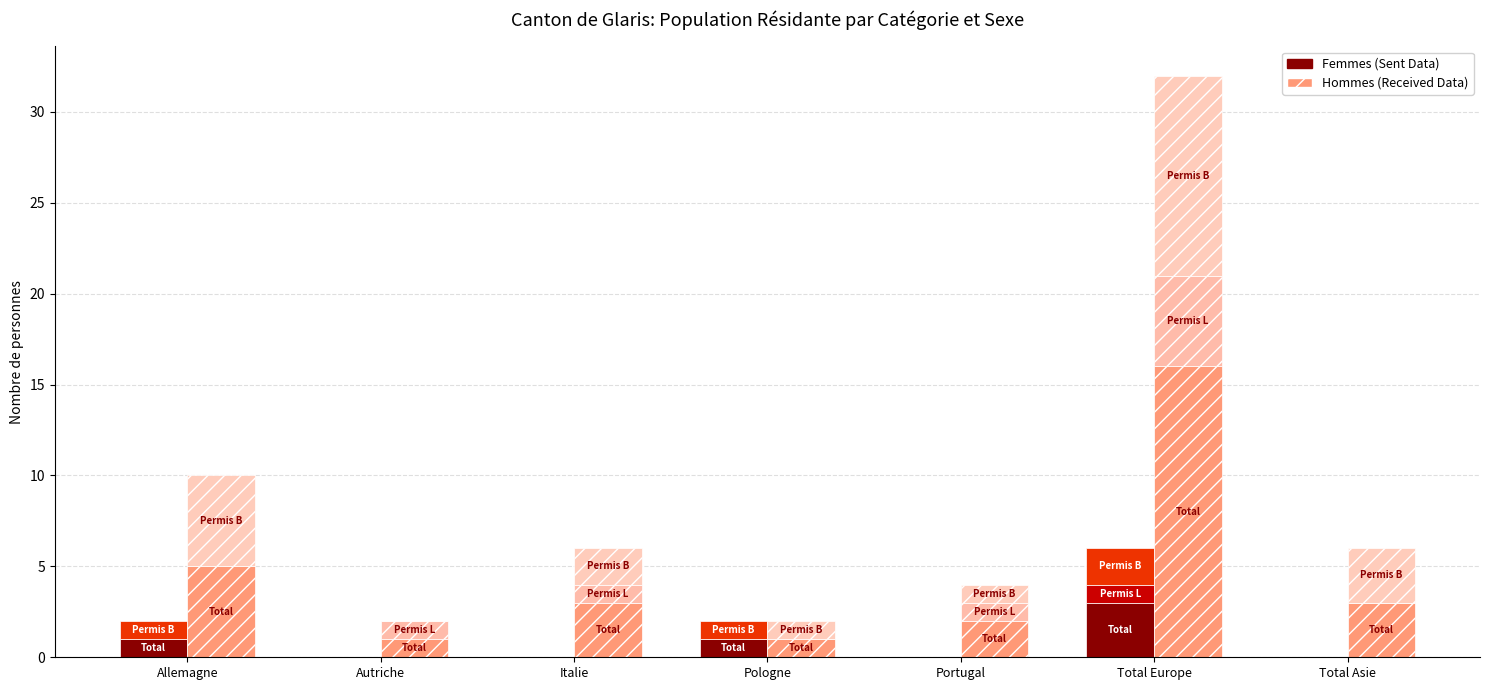

How many data points in Recv: Total (Hommes) are above 3?

2